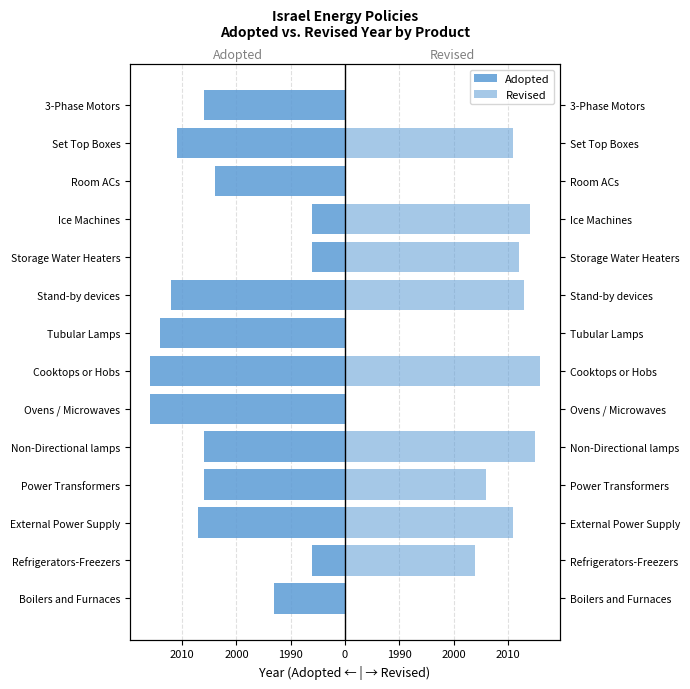

How many categories are shown in the chart?

14